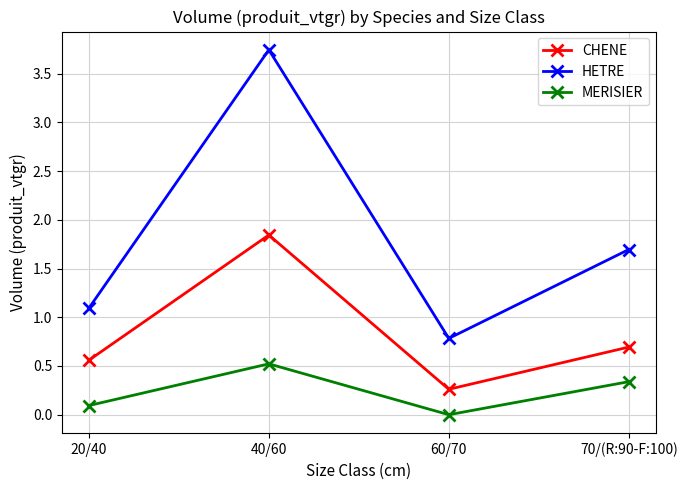

The value of CHENE at 40/60 is 1.2. True or false?

False